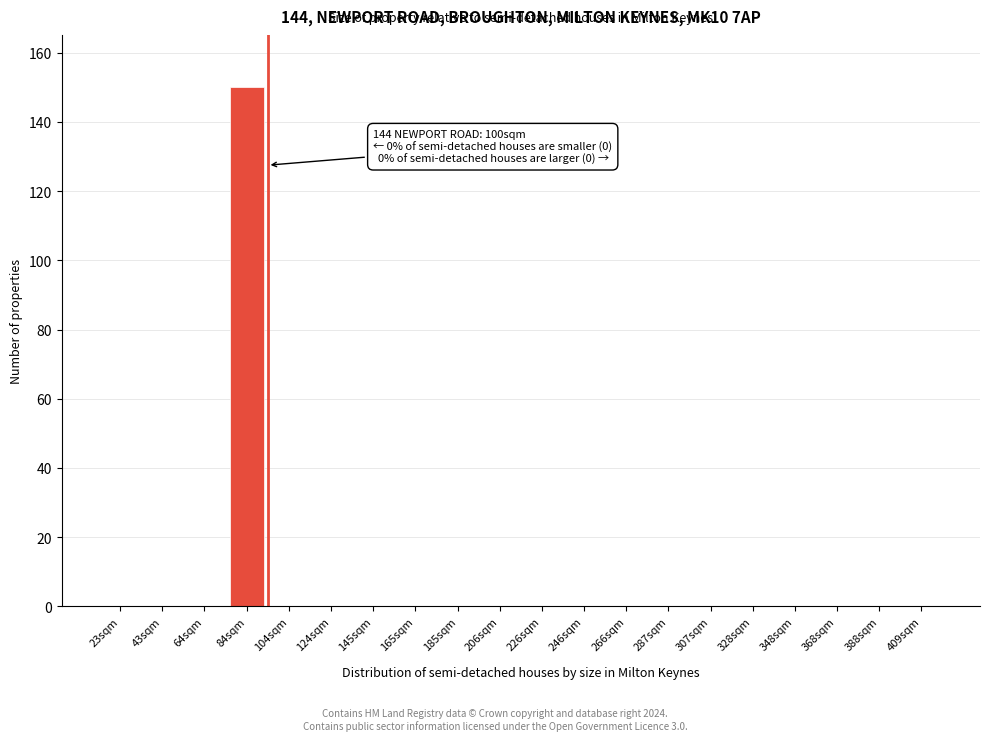

Reading left to right, what are all the values shown in this chart?

23sqm=0	43sqm=0	64sqm=0	84sqm=150	104sqm=0	124sqm=0	145sqm=0	165sqm=0	185sqm=0	206sqm=0	226sqm=0	246sqm=0	266sqm=0	287sqm=0	307sqm=0	328sqm=0	348sqm=0	368sqm=0	388sqm=0	409sqm=0